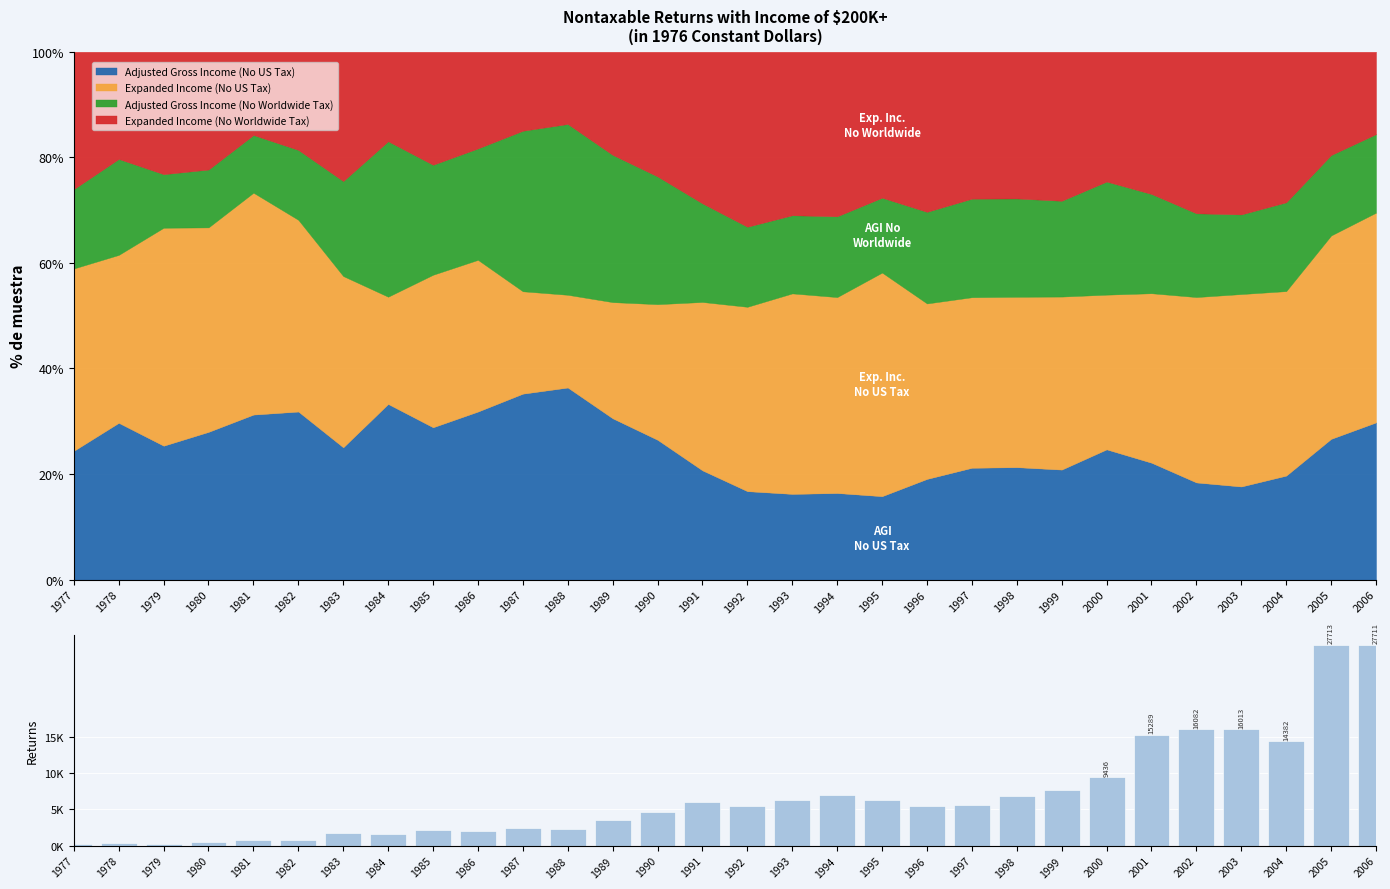

What is the sum of all values?

206648